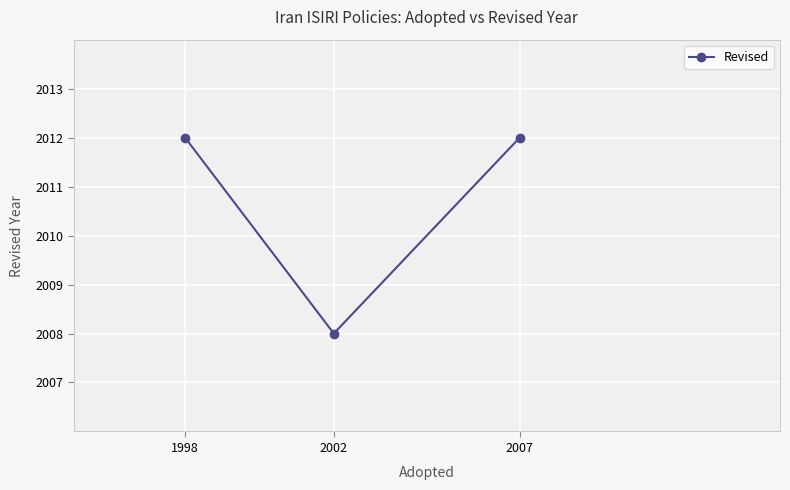

What is the greatest value displayed?

2012